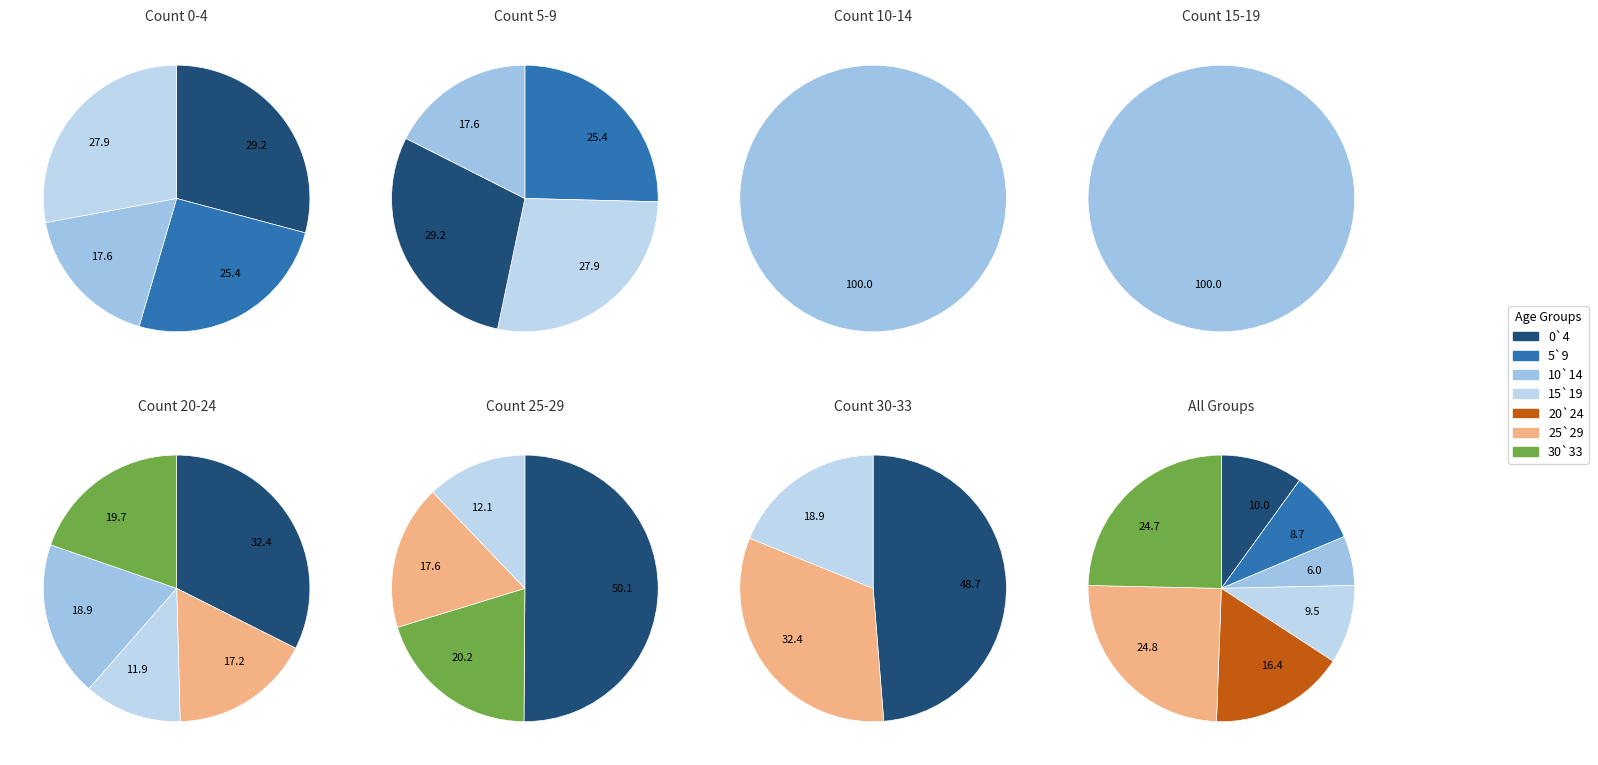

Is it true that 0`4 is 4% of the pie?

False